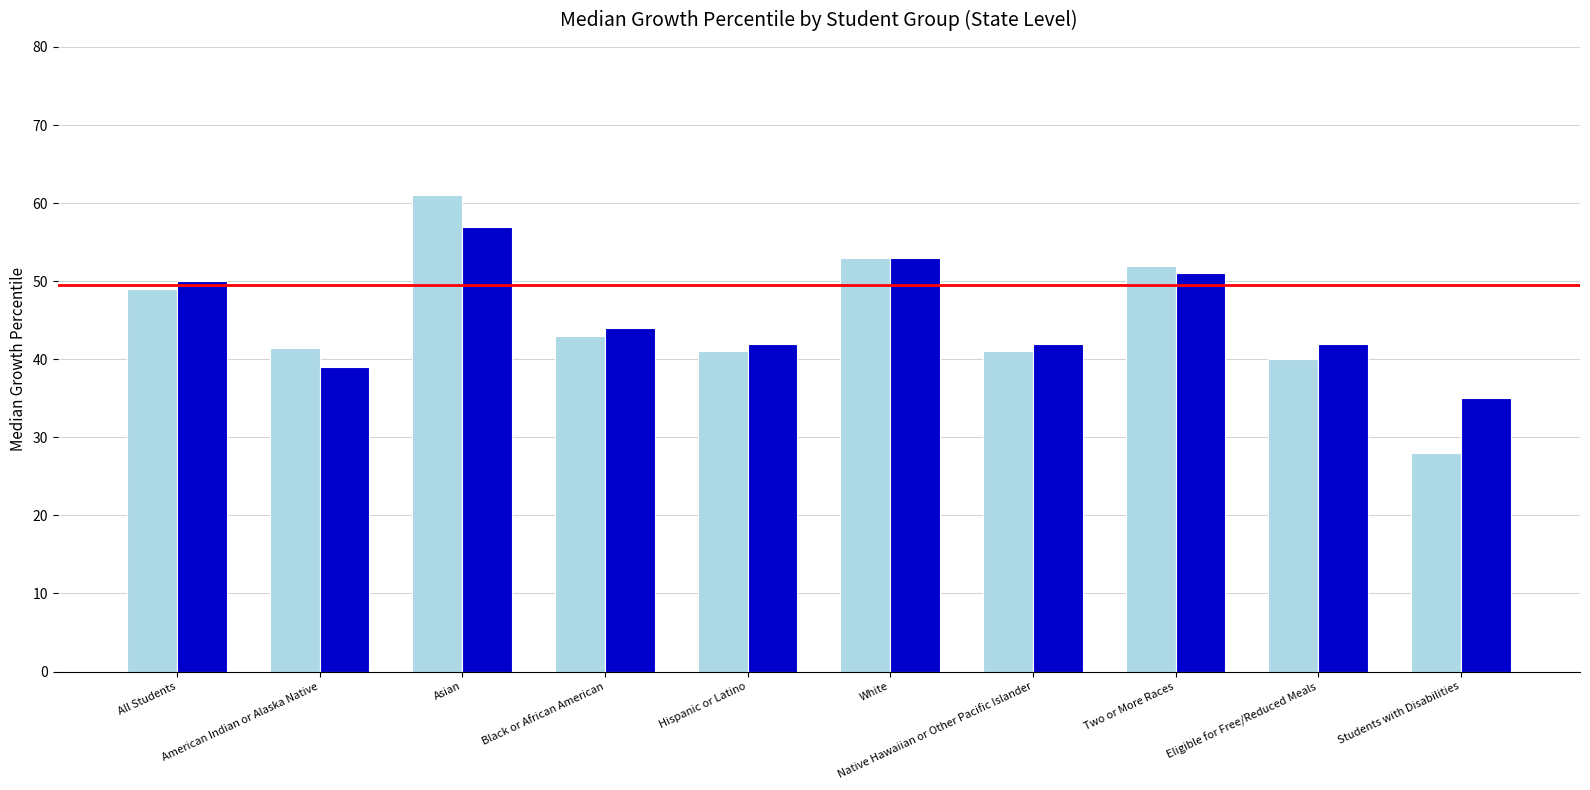

At which category does the chart reach its minimum across all series?

Students with Disabilities